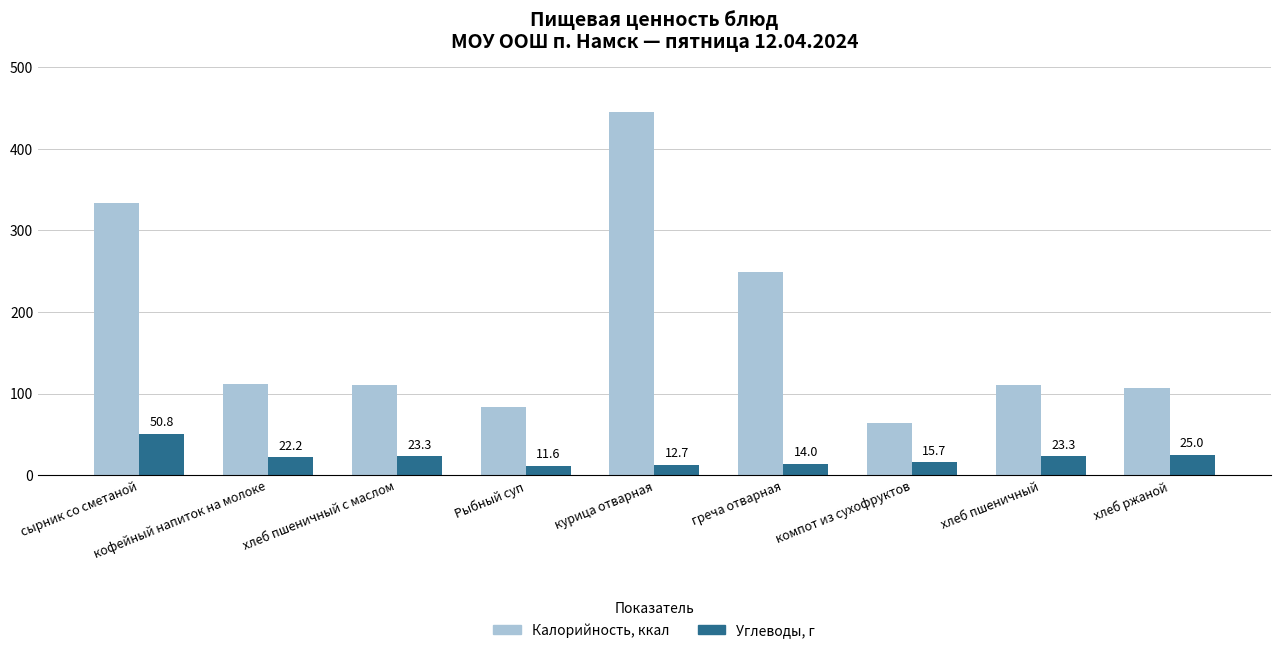

Reading left to right, transcribe all the data shown in this chart.

Калорийность: сырник со сметаной=333.0	кофейный напиток на молоке=111.5	хлеб пшеничный с маслом=110.0	Рыбный суп=84.0	курица отварная=445.0	греча отварная=249.3	компот из сухофруктов=64.0	хлеб пшеничный=110.0	хлеб ржаной=107.0
Углеводы: сырник со сметаной=50.8	кофейный напиток на молоке=22.2	хлеб пшеничный с маслом=23.3	Рыбный суп=11.6	курица отварная=12.7	греча отварная=14.0	компот из сухофруктов=15.7	хлеб пшеничный=23.3	хлеб ржаной=25.0